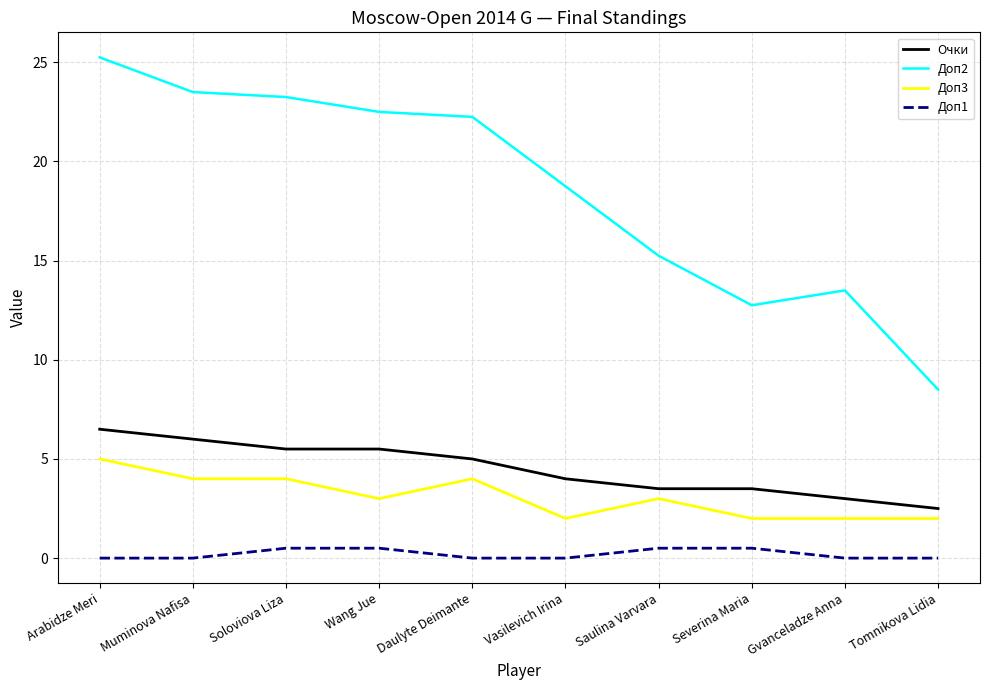

The value of Доп1 at Daulyte Deimante is 0.0. True or false?

True